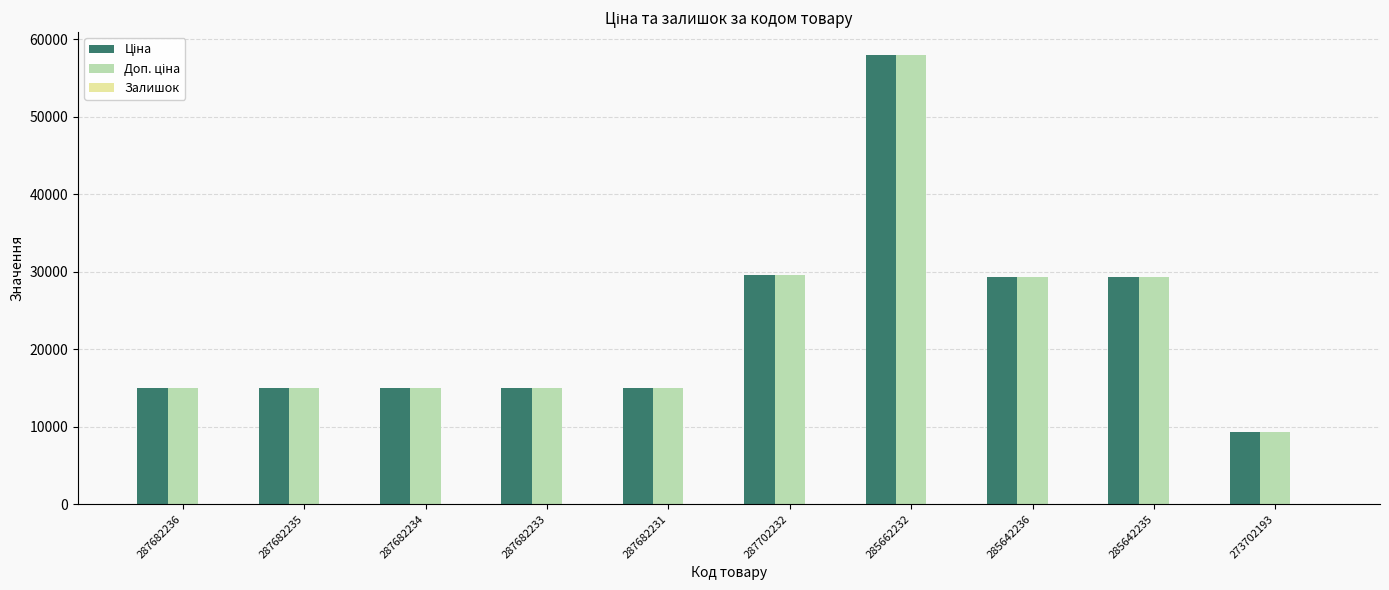

What is the total value across all series at 287682235?

30038.4